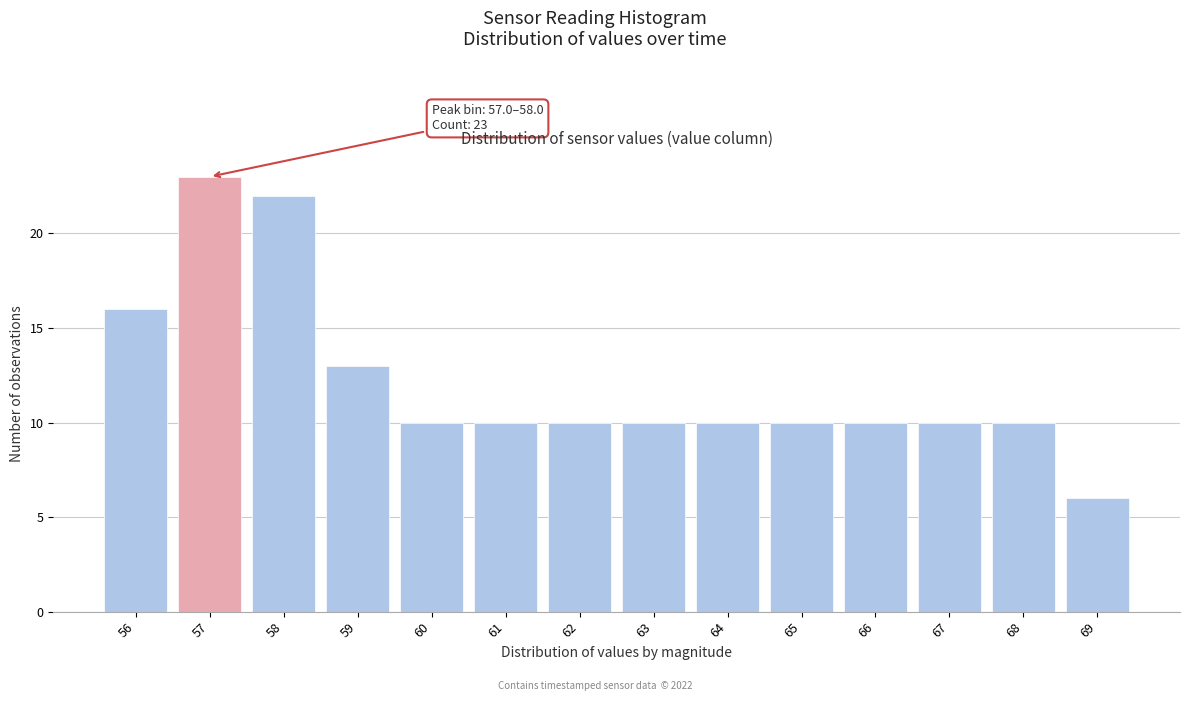

Reading left to right, extract all data points from this chart.

16	23	22	13	10	10	10	10	10	10	10	10	10	6